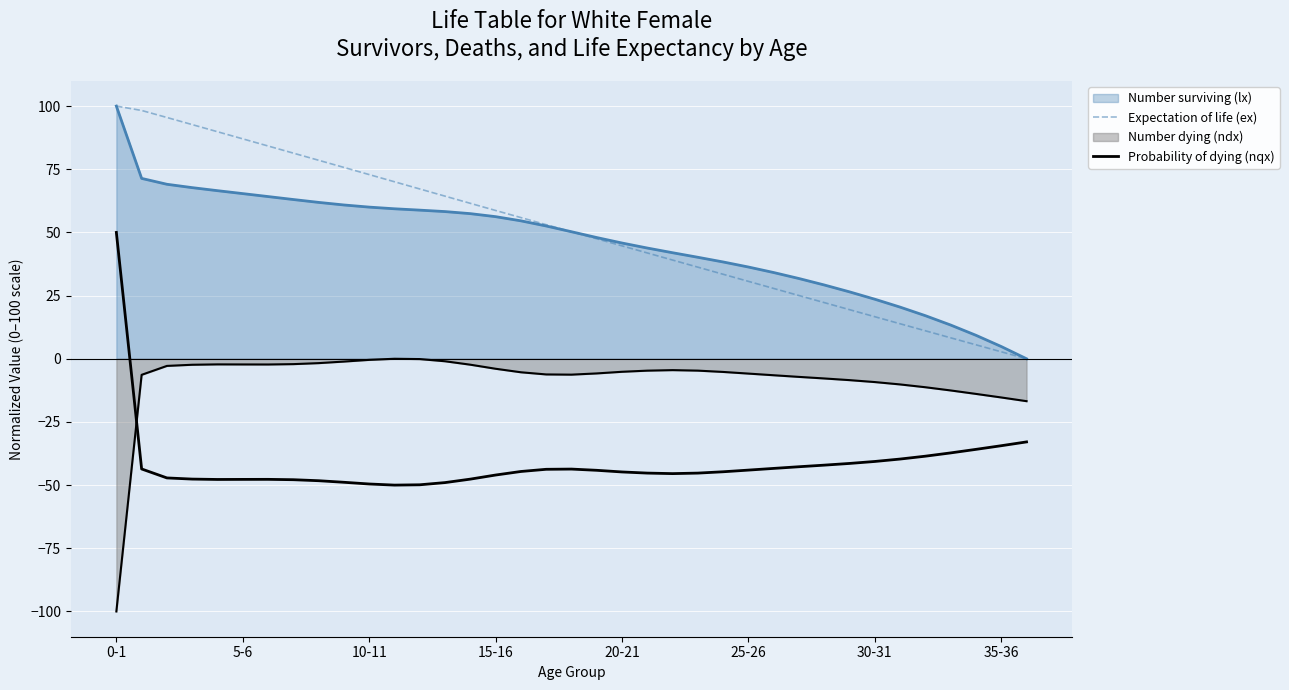

How many lines are shown in the chart?

4